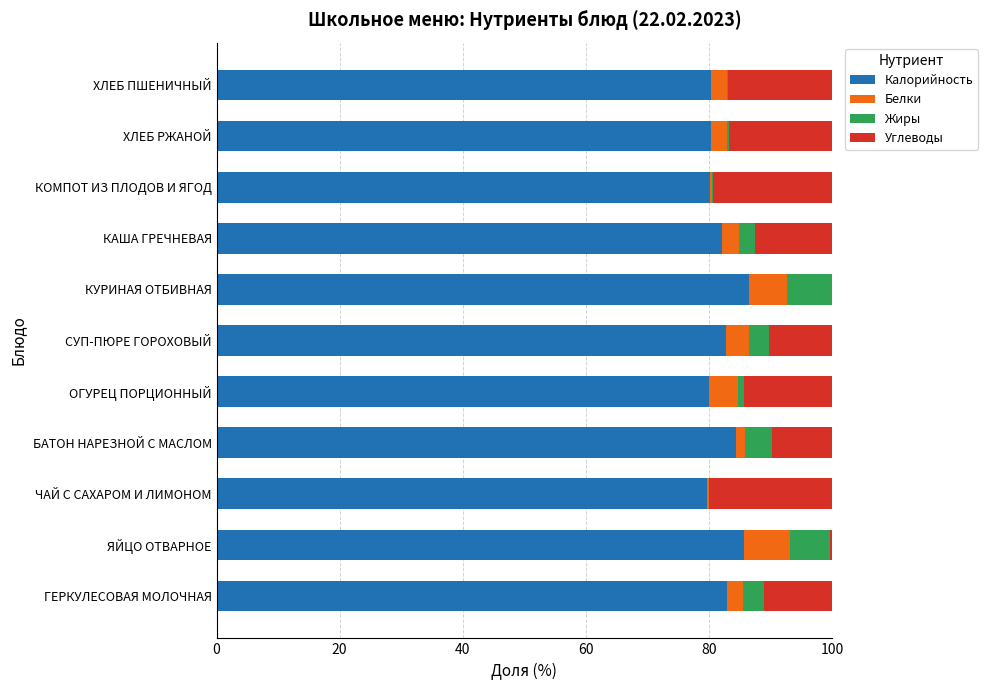

What is the highest value of the Калорийность series?

86.5